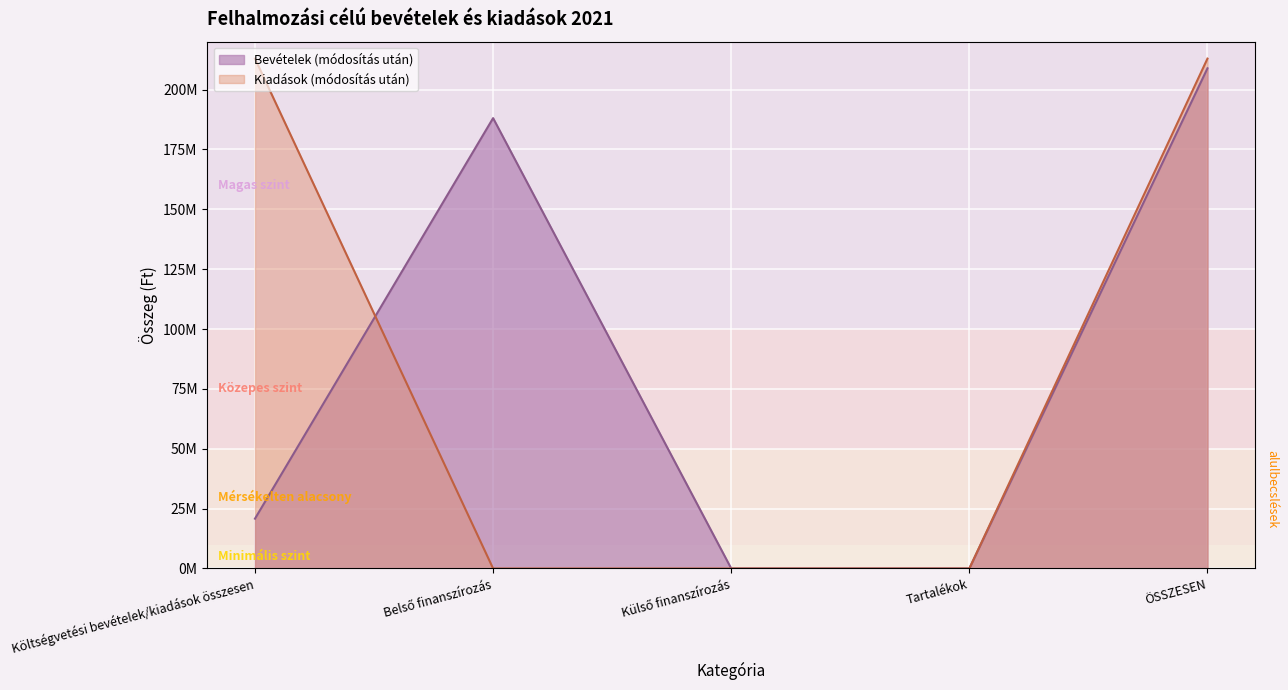

What is the label of the 3rd point from the left?

Külső finanszírozás